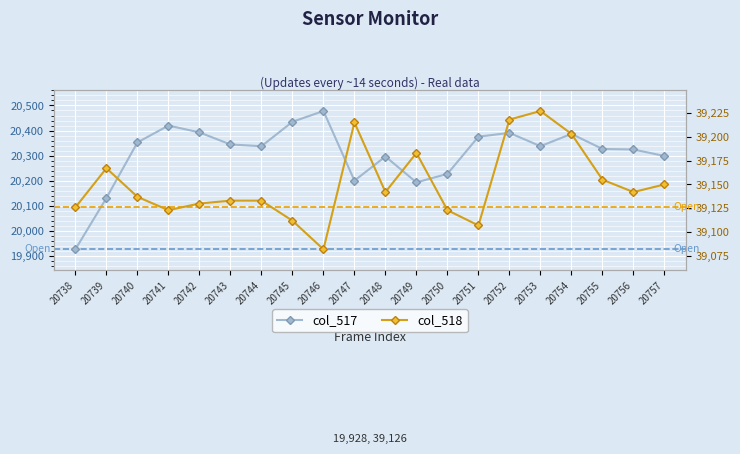

What are all the series names shown in the legend?

col_517, col_518